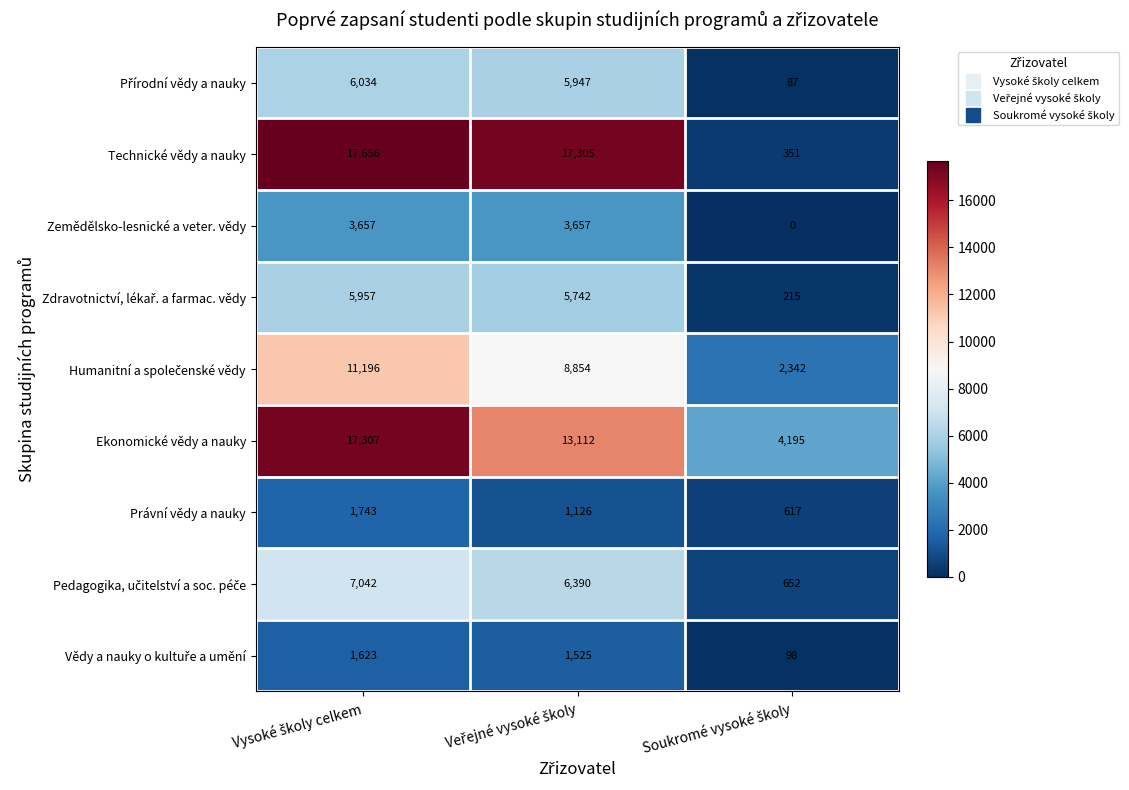

Which series has the largest range (max minus min)?

Technické vědy a nauky